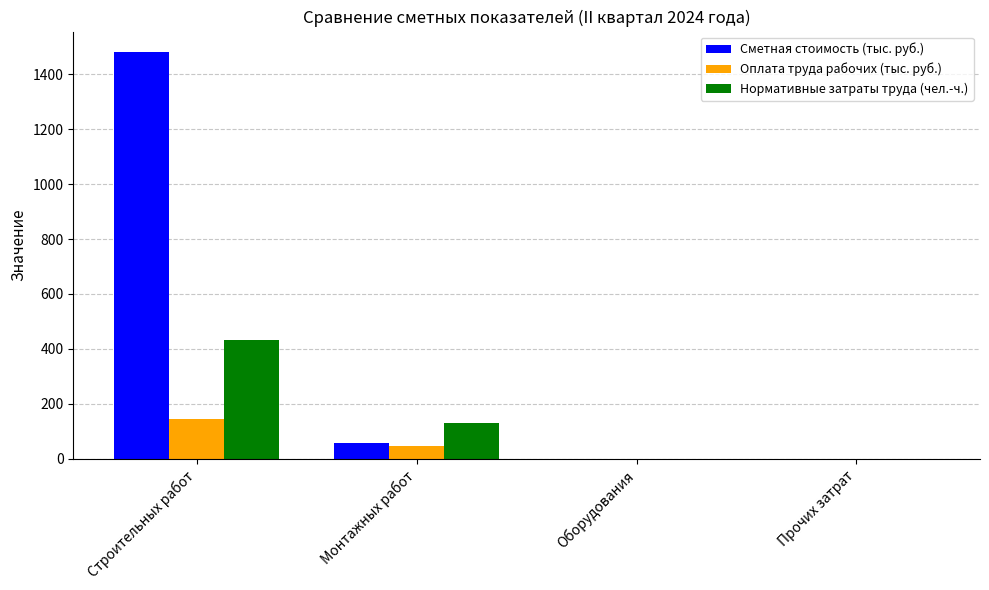

True or false: Сметная стоимость (тыс. руб.) has a value of -792.5 at Оборудования.

False